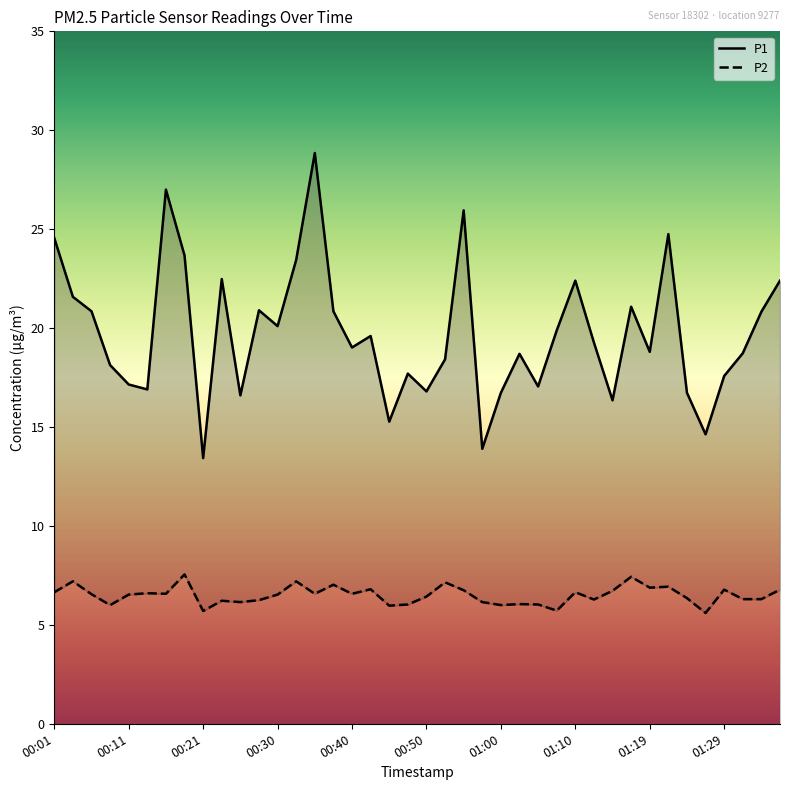

What is the sum of all P2 values?

259.9